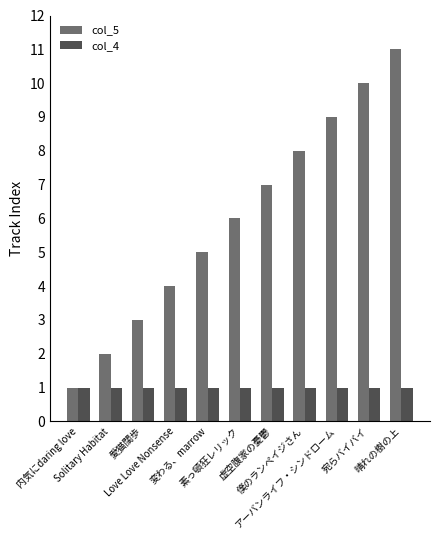

What is the sum of all col_5 values?

66